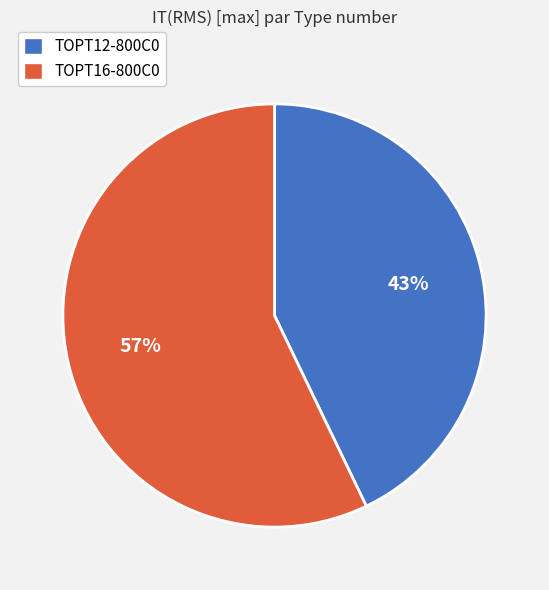

Which slice is the smallest?

TOPT12-800C0